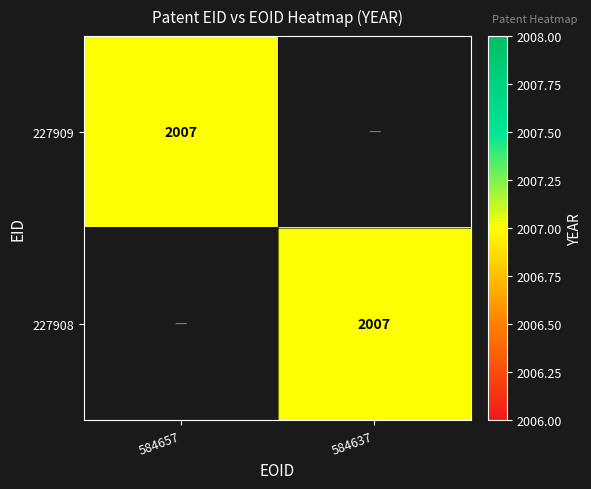

The 227908 series shows 889 at 584637. True or false?

False